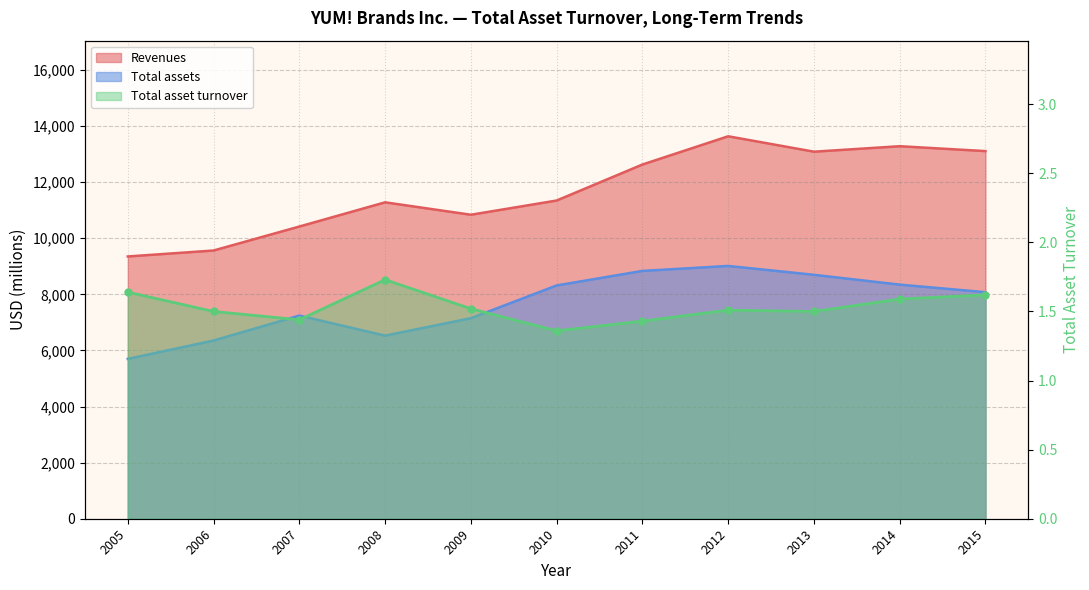

Is the value of Total asset turnover at 2011 greater than the value of Total assets at 2007?

No